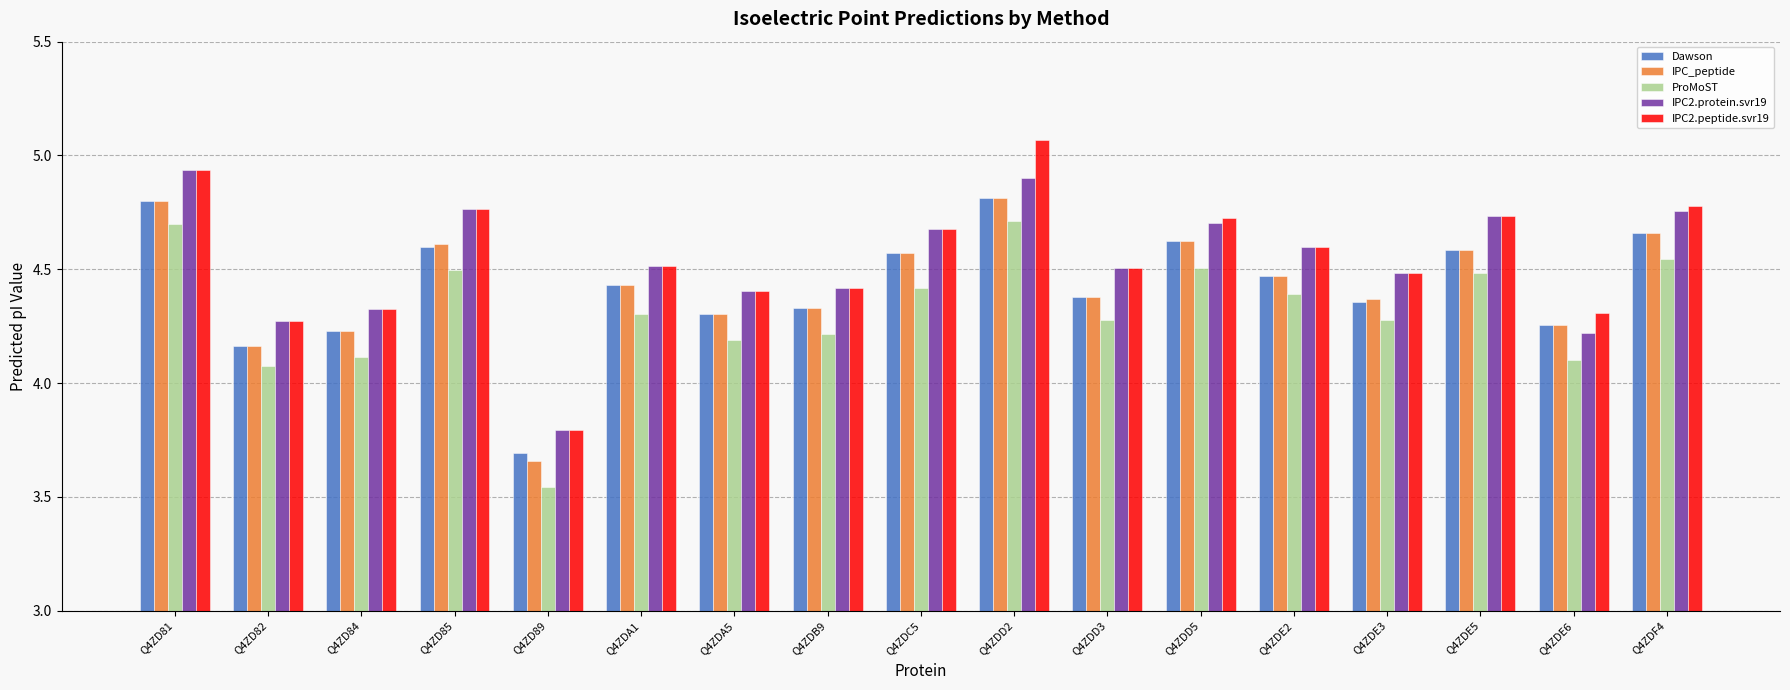

At which category is the sum across all series the highest?

Q4ZDD2